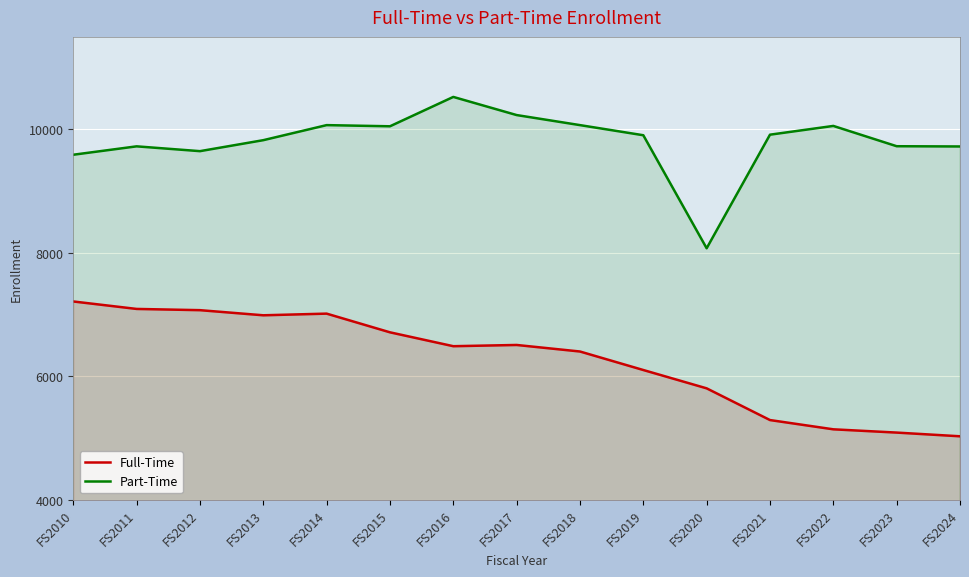

In Part-Time, how many points are lower than both neighbors (excluding endpoints)?

3